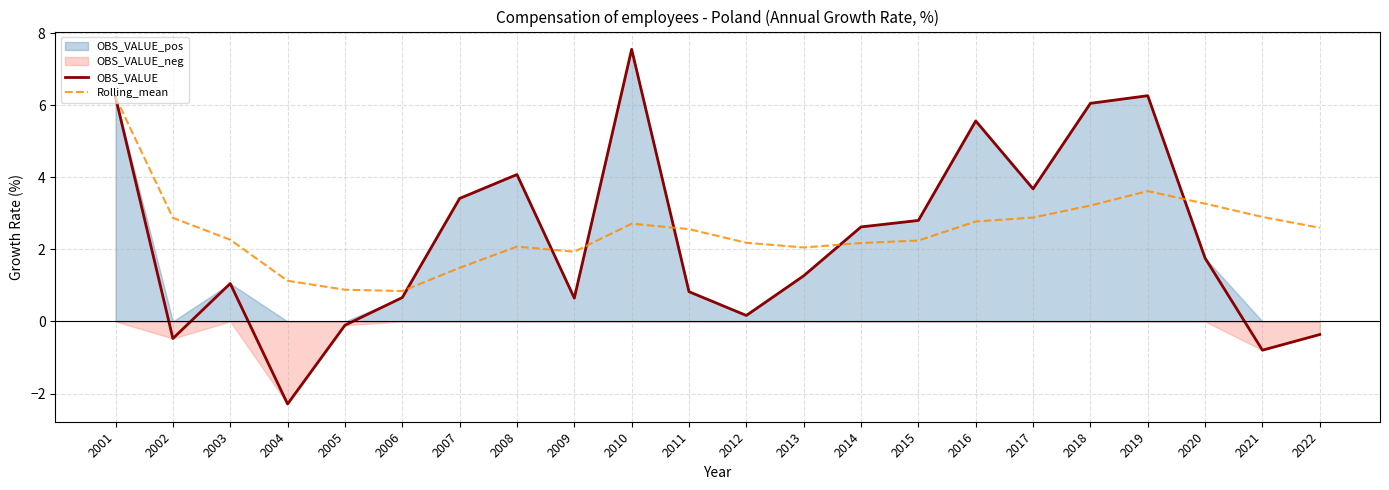

How many values in the OBS_VALUE series are below 1?

9